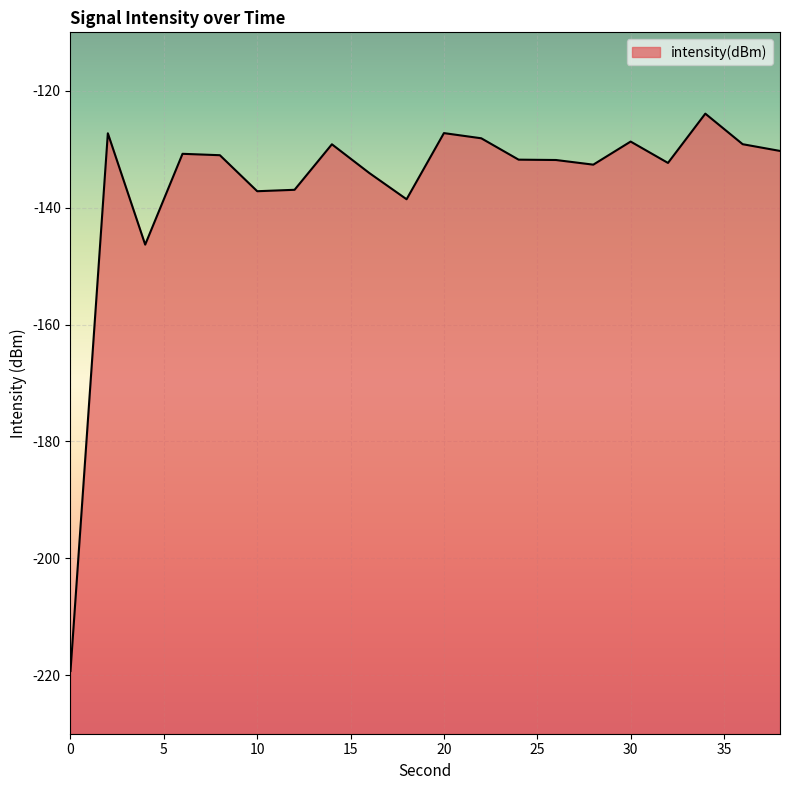

Does the chart display data point markers on the line(s)?

No